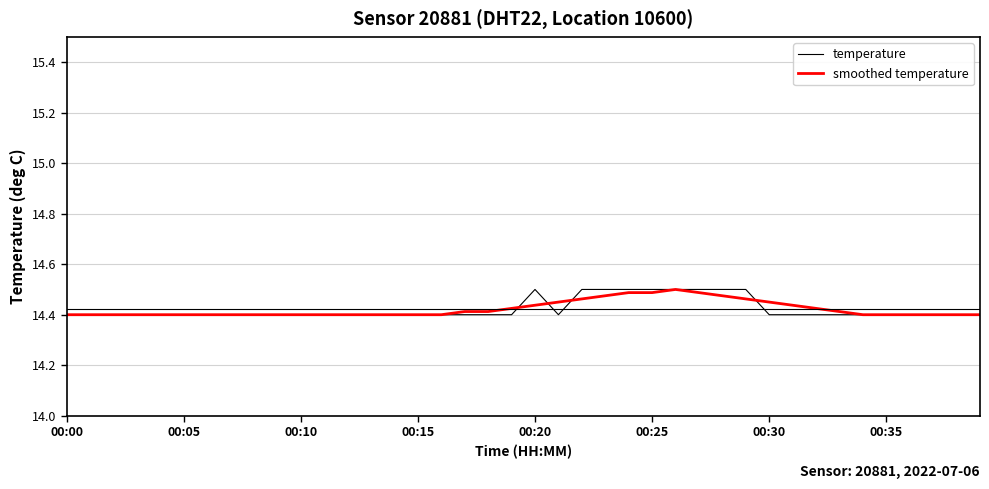

In smoothed temperature, how many points are higher than both neighbors (excluding endpoints)?

1